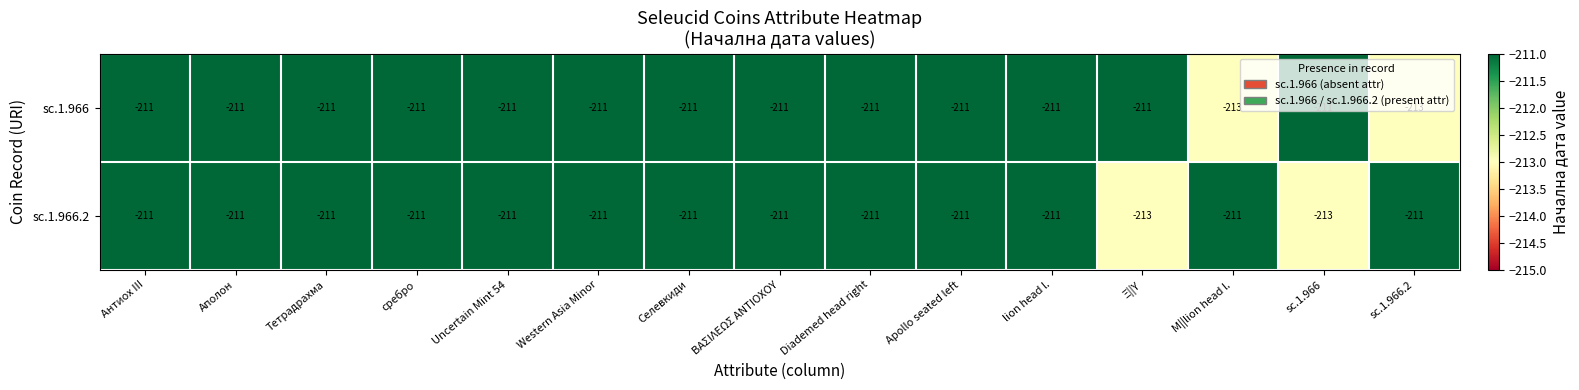

True or false: sc.1.966 has a value of -211 at lion head l..

True